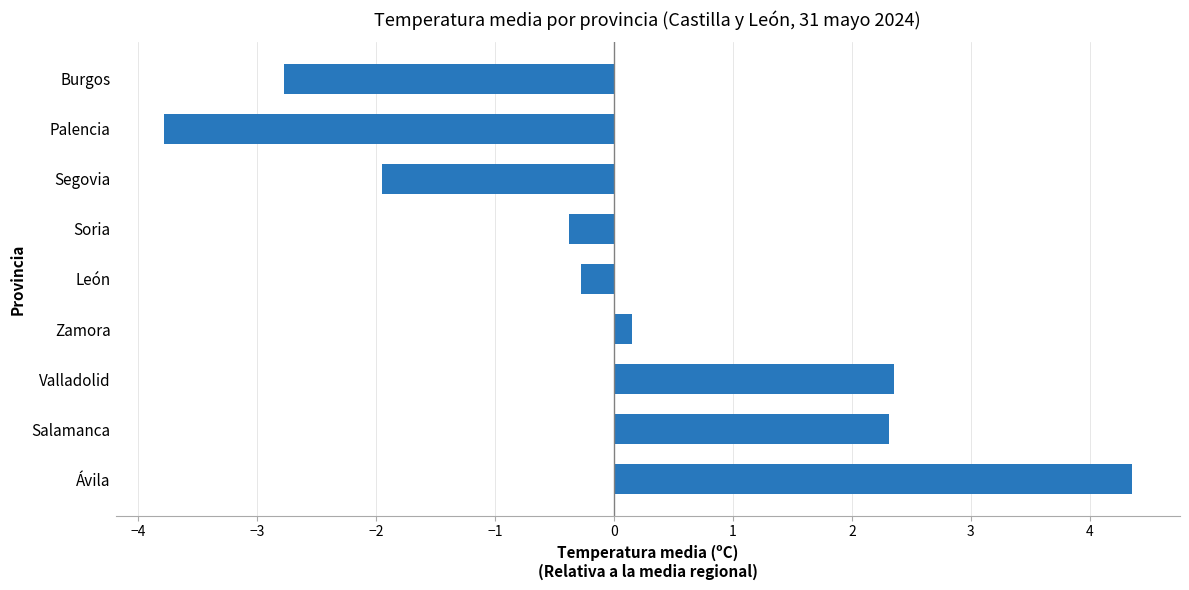

Does the chart contain any negative values?

Yes